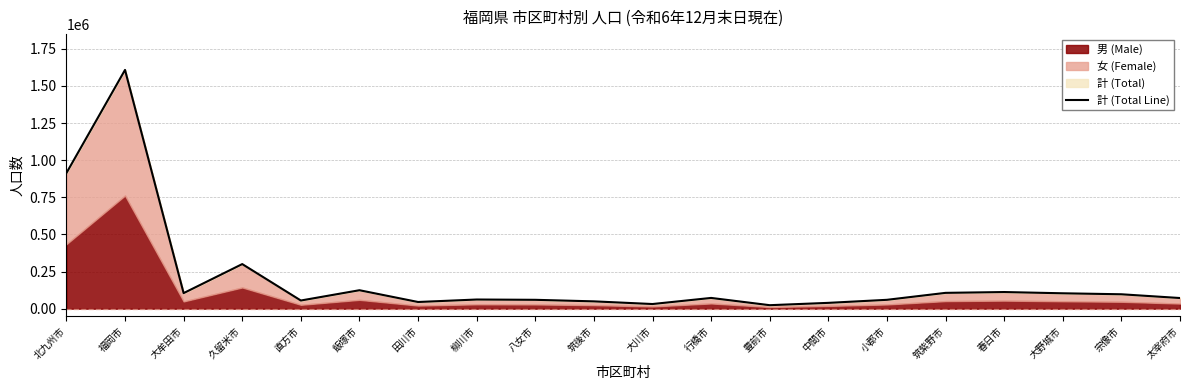

The chart shows a value of 171919 at 宗像市. True or false?

False